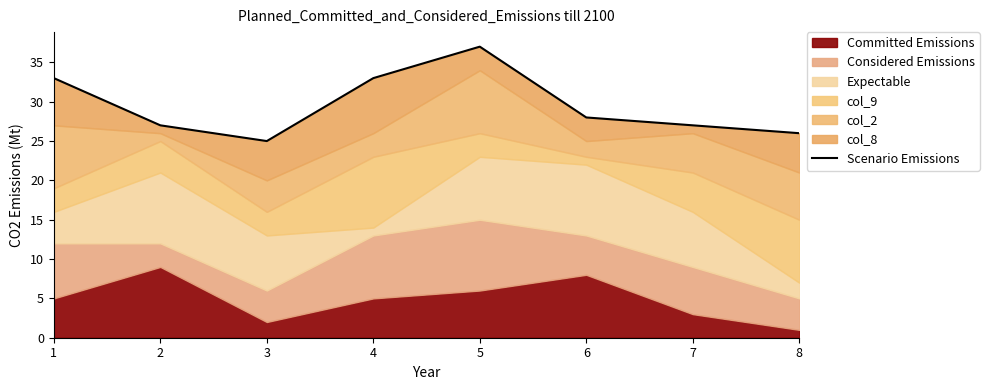

Rank the categories by value from lowest to highest.

3, 8, 2, 7, 6, 1, 4, 5